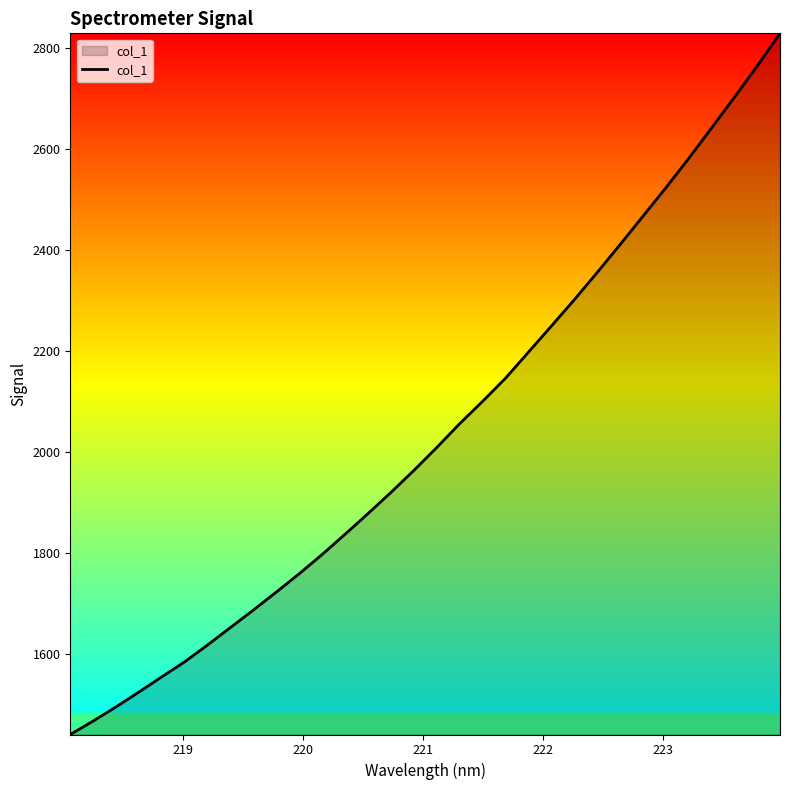

What is the maximum value shown in the chart?

2828.9